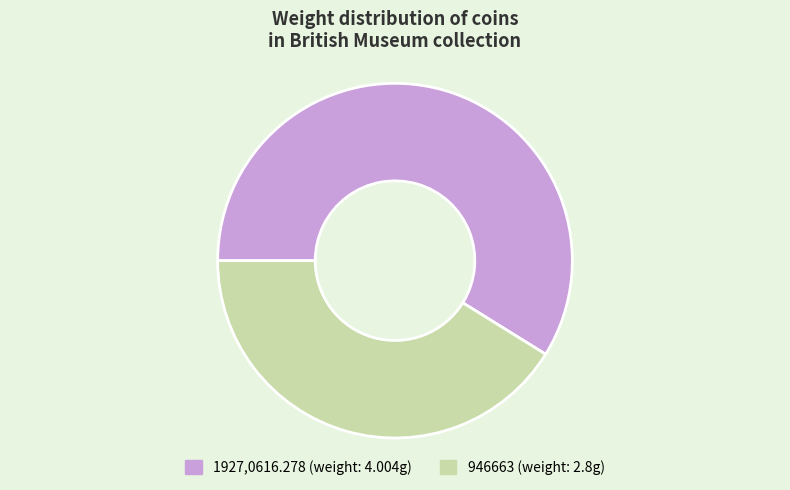

Rank the categories by value from highest to lowest.

1927,0616.278, 946663